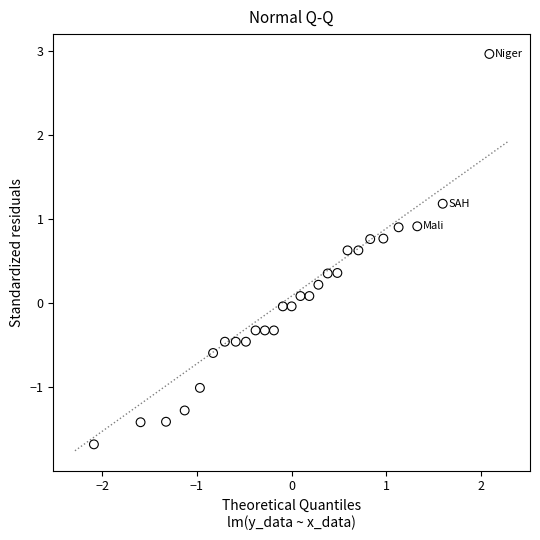

What is the range of Y values (max minus min)?

4.7